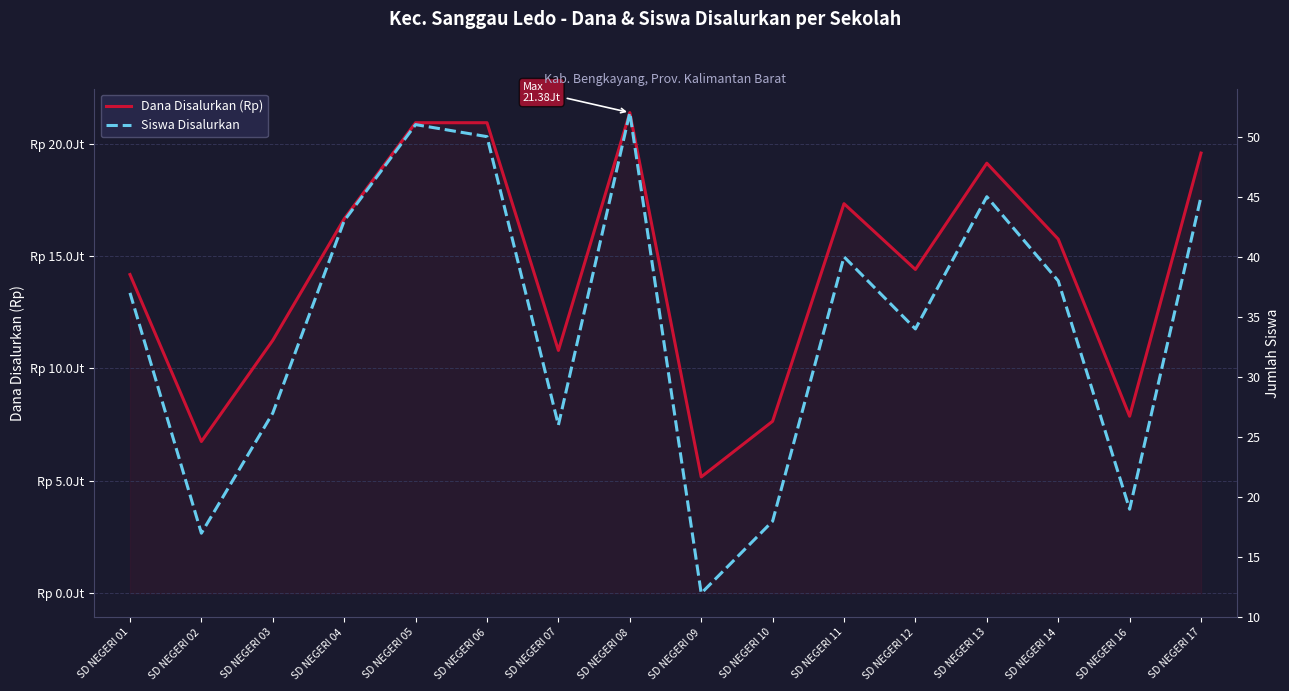

Reading right to left, list all the values displayed in this chart.

Dana Disalurkan (Rp): 19575000	7875000	15750000	19125000	14400000	17325000	7650000	5175000	21375000	10800000	20925000	20925000	16650000	11250000	6750000	14175000
Siswa Disalurkan: 45	19	38	45	34	40	18	12	52	26	50	51	43	27	17	37